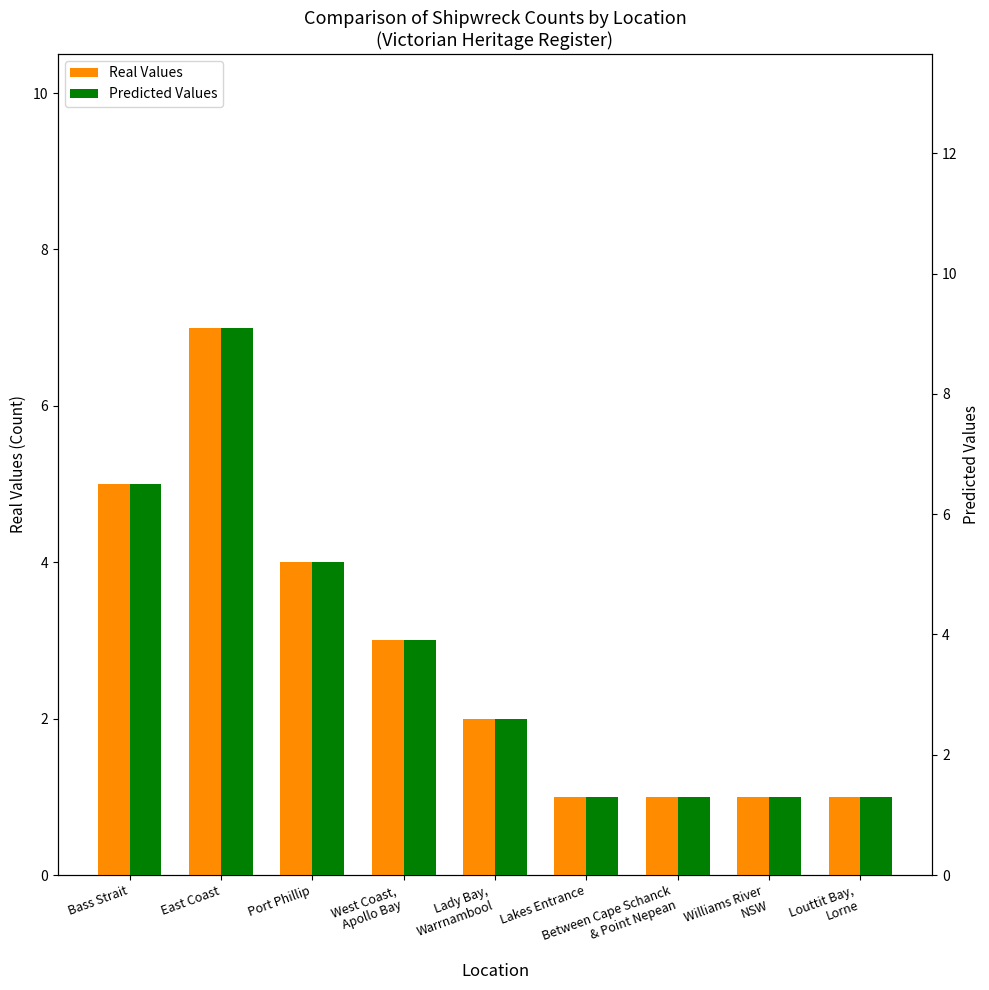

Reading left to right, transcribe all the data shown in this chart.

Real Values: Bass Strait=5.0	East Coast=7.0	Port Phillip=4.0	West Coast,
Apollo Bay=3.0	Lady Bay,
Warrnambool=2.0	Lakes Entrance=1.0	Between Cape Schanck
& Point Nepean=1.0	Williams River
NSW=1.0	Louttit Bay,
Lorne=1.0
Predicted Values: Bass Strait=6.5	East Coast=9.1	Port Phillip=5.2	West Coast,
Apollo Bay=3.9	Lady Bay,
Warrnambool=2.6	Lakes Entrance=1.3	Between Cape Schanck
& Point Nepean=1.3	Williams River
NSW=1.3	Louttit Bay,
Lorne=1.3